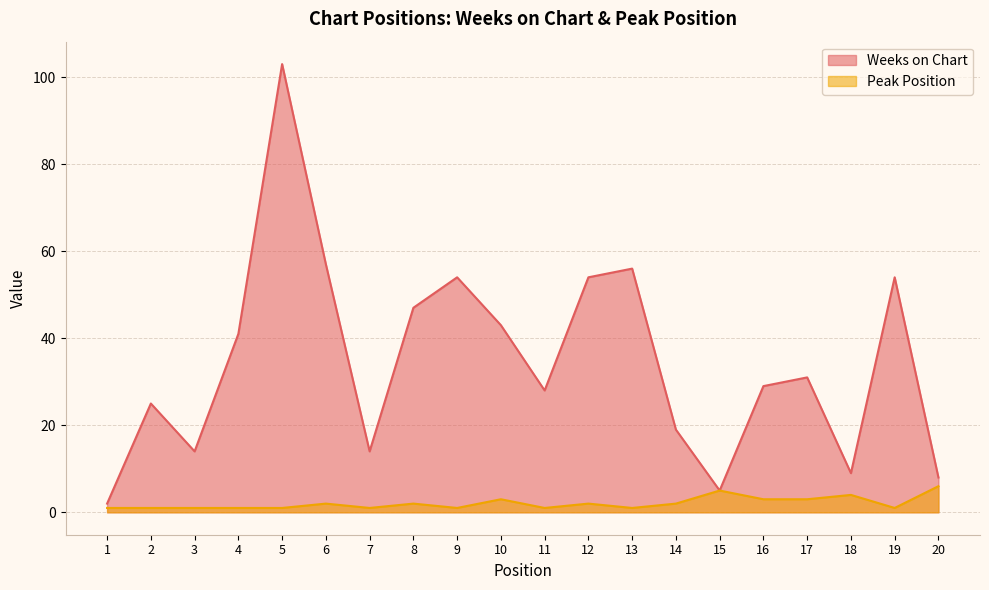

At 17, list the series in order from smallest to largest.

Peak Position, Weeks on Chart